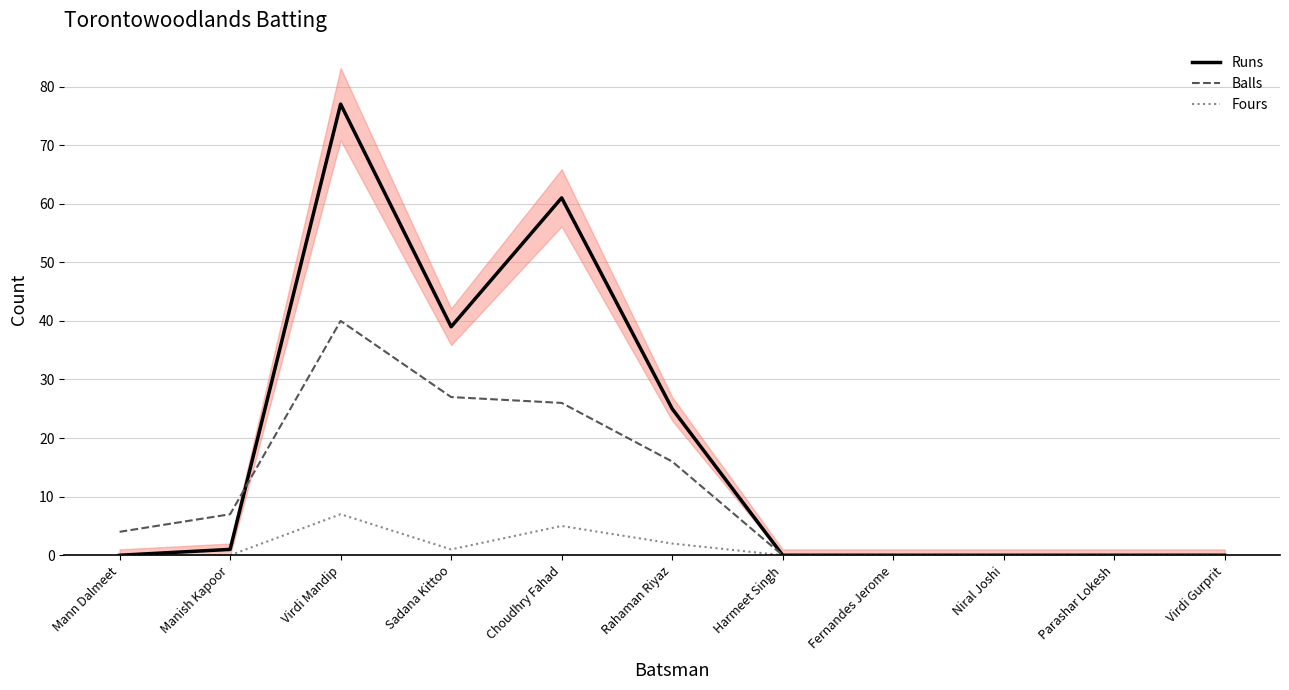

How many times do Balls and Runs cross each other?

1